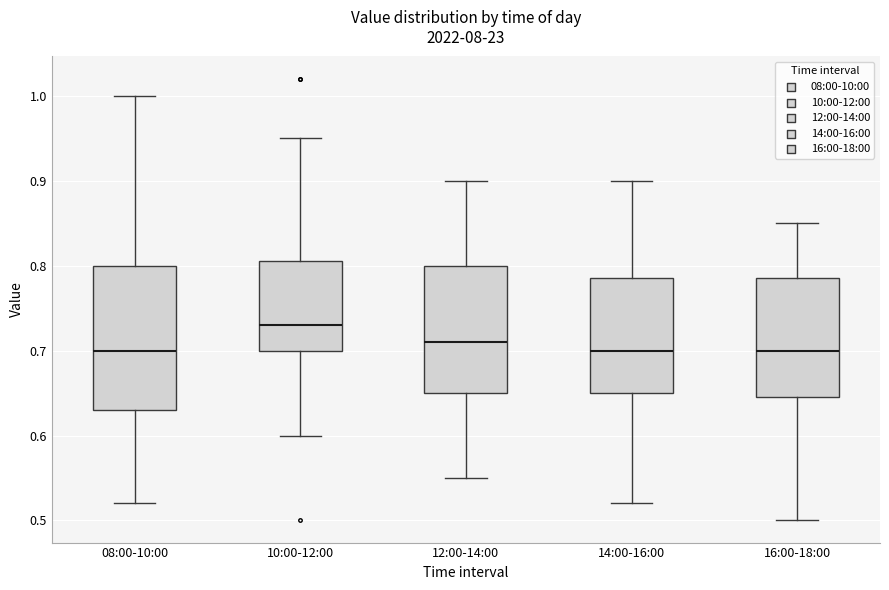

Where does the median line of the box for 14:00-16:00 sit on the y-axis? The values are not printed on the chart, so give them approximately, as read against the axis.

0.70